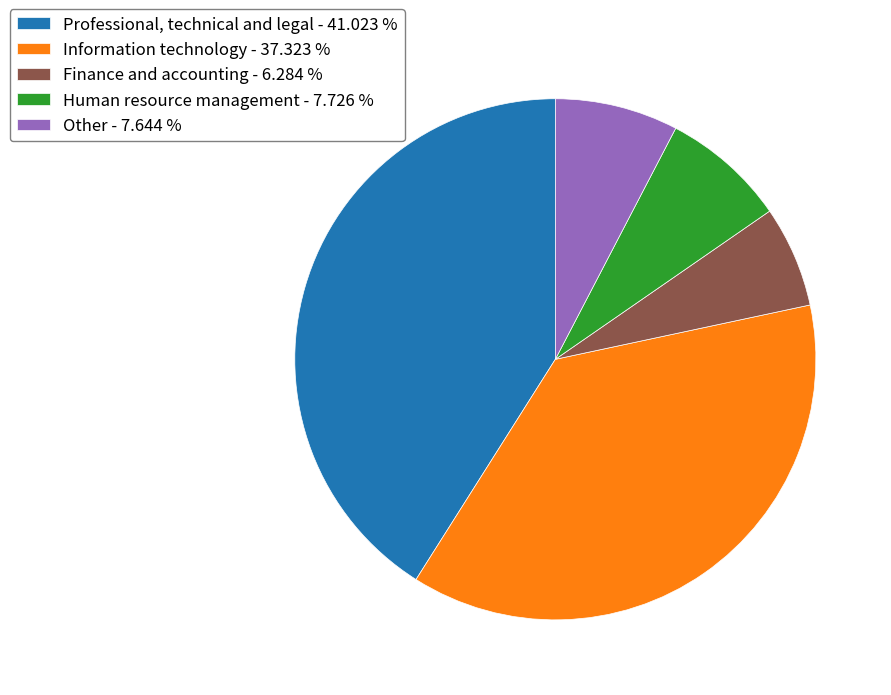

Does Other represent more than half of the total?

No